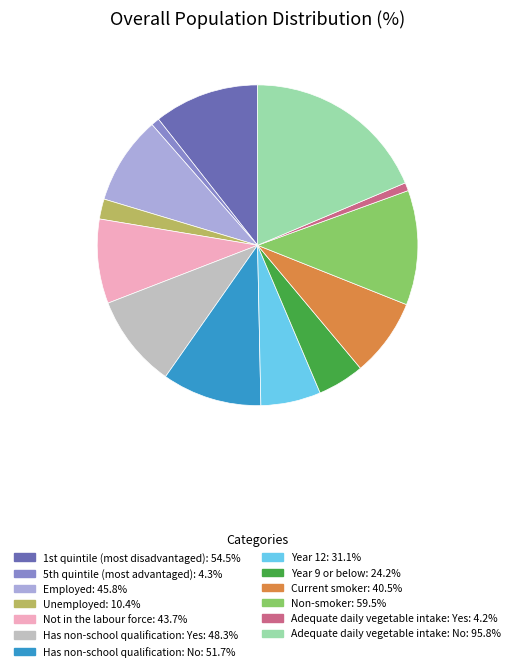

Do Employed: 45.8% and Year 9 or below: 24.2% together represent more than half of the pie?

No